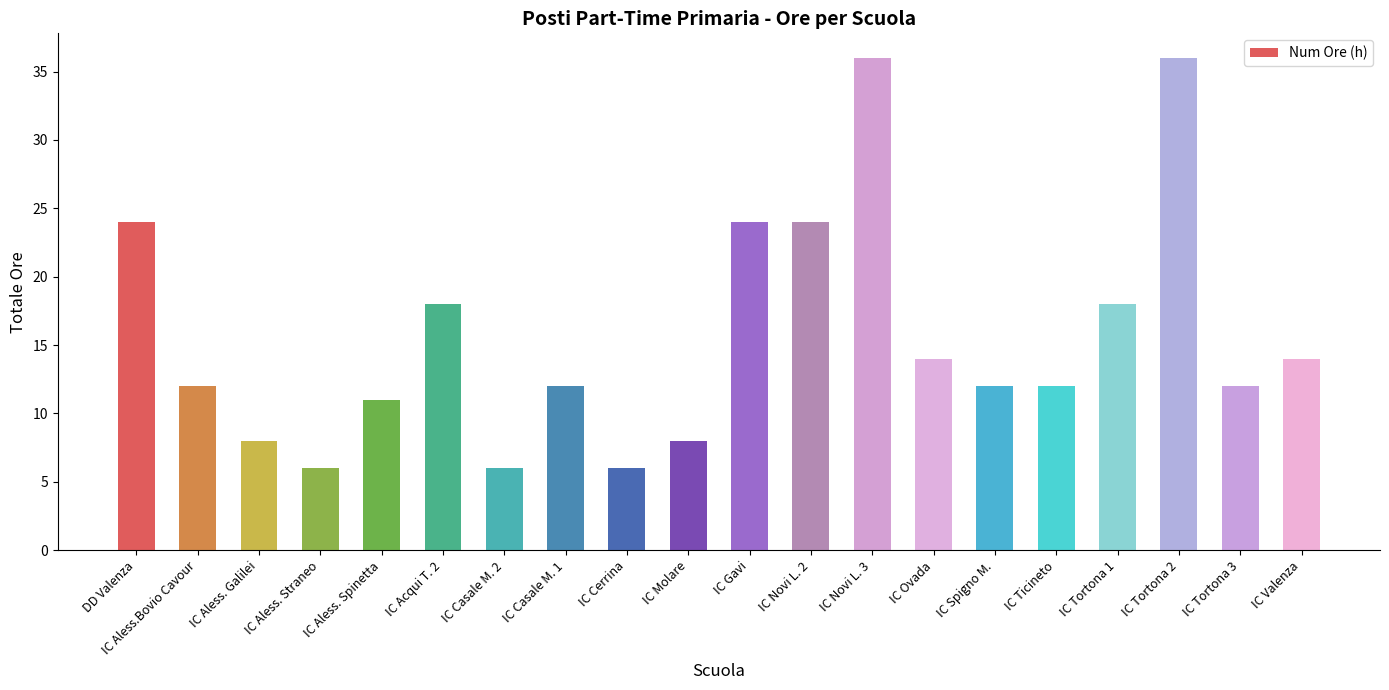

The chart shows a value of 6 at IC Cerrina. True or false?

True